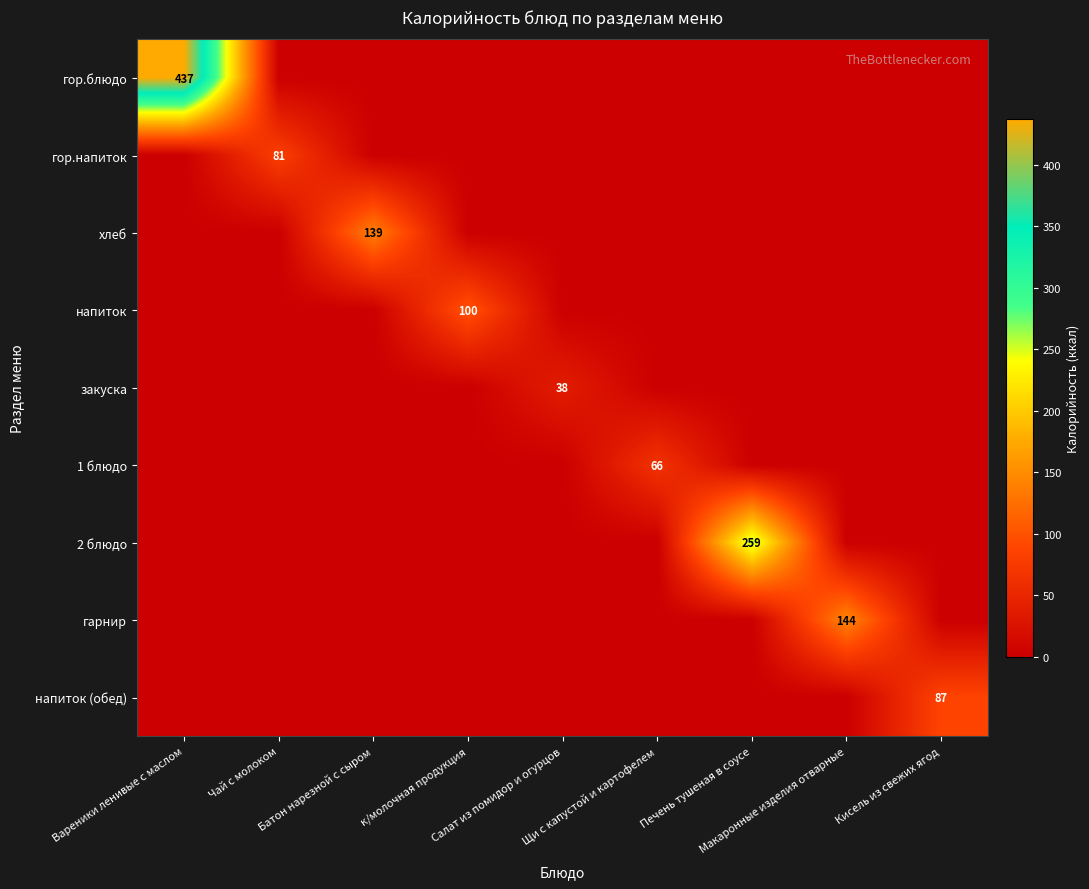

Between Печень тушеная в соусе and Салат из помидор и огурцов, which is larger?

Печень тушеная в соусе